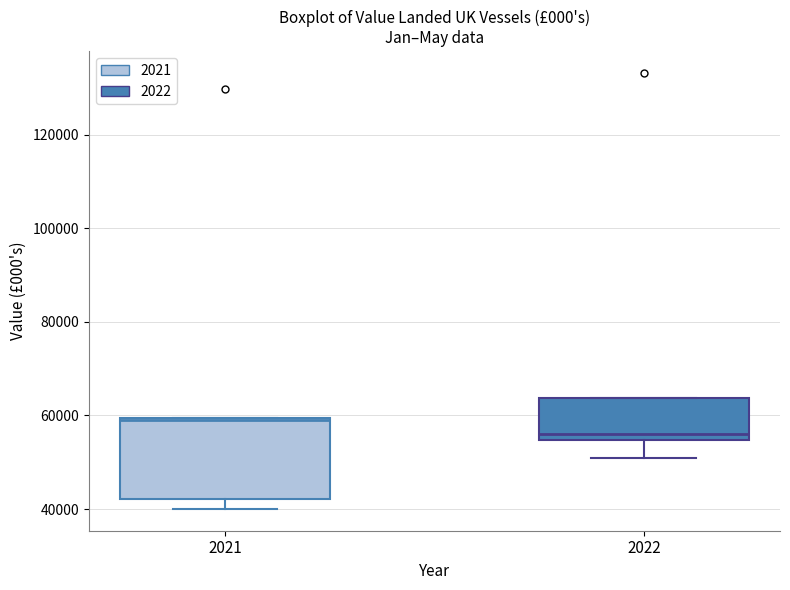

Reading left to right, transcribe this box plot: for each box, give where its median line is, the range the box spans, and where its two whiskers end, as read against the y-axis. The values are not printed on the chart, so give them approximately, as read against the axis.

2021: median 58000, box 42000 to 60000, whiskers 40000 to 60000
2022: median 56000, box 54000 to 64000, whiskers 50000 to 64000